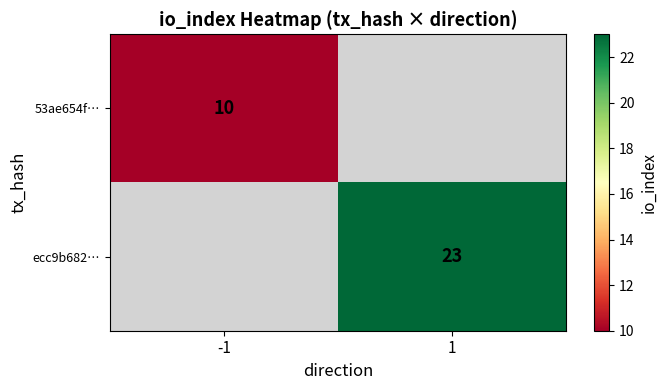

The 53ae654f… series shows 14 at -1. True or false?

False